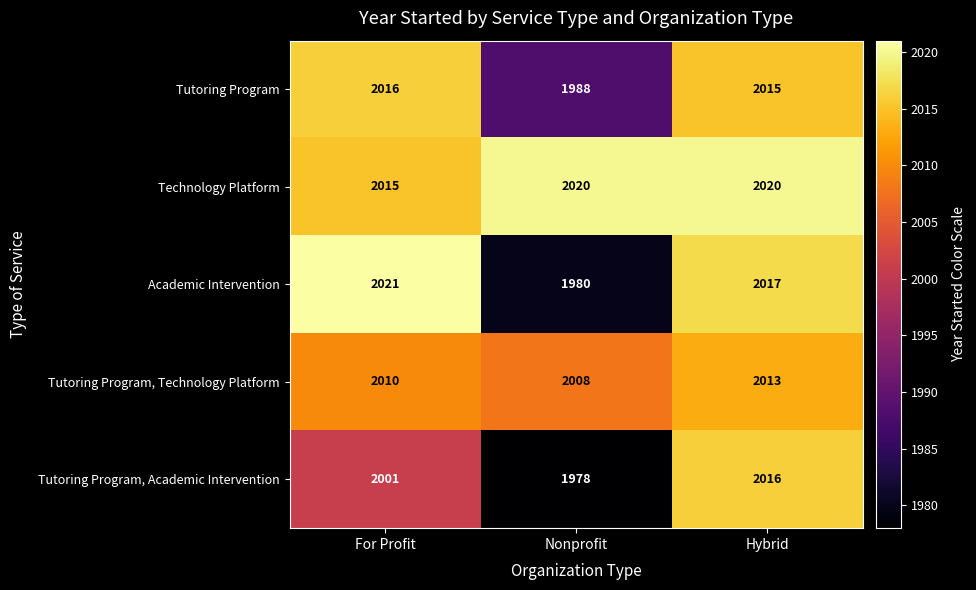

Which series changed the most between For Profit and Hybrid?

Tutoring Program, Academic Intervention